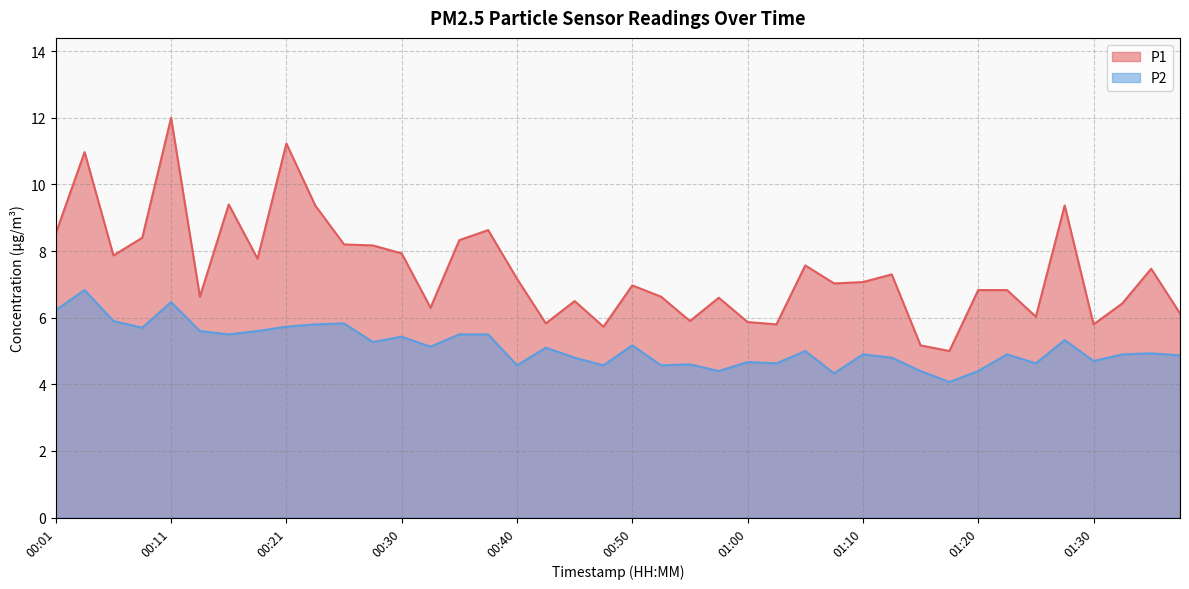

What is the label of the 27th point from the right?

00:33